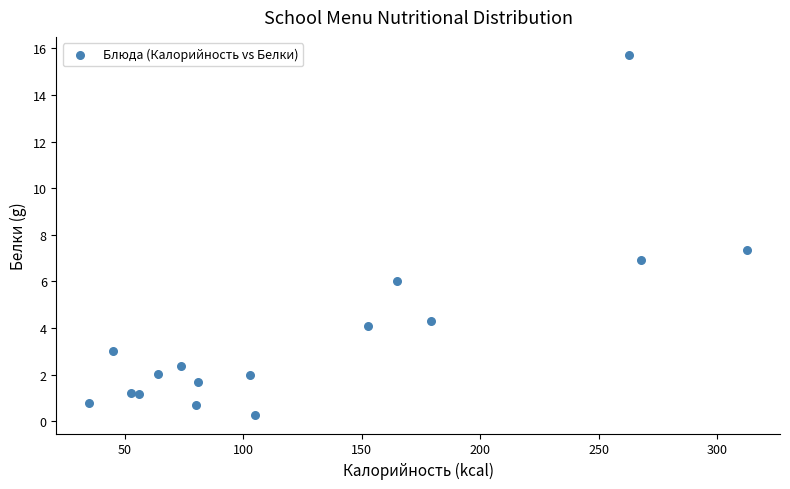

What is the range of X values (max minus min)?

277.7